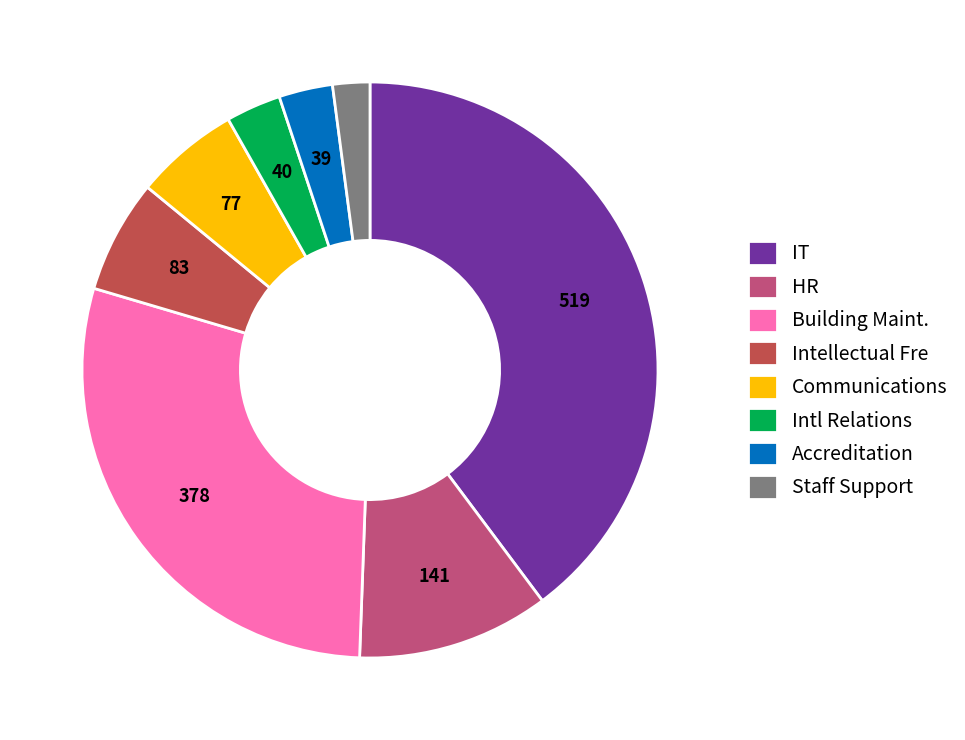

How many slices are in this pie chart?

8